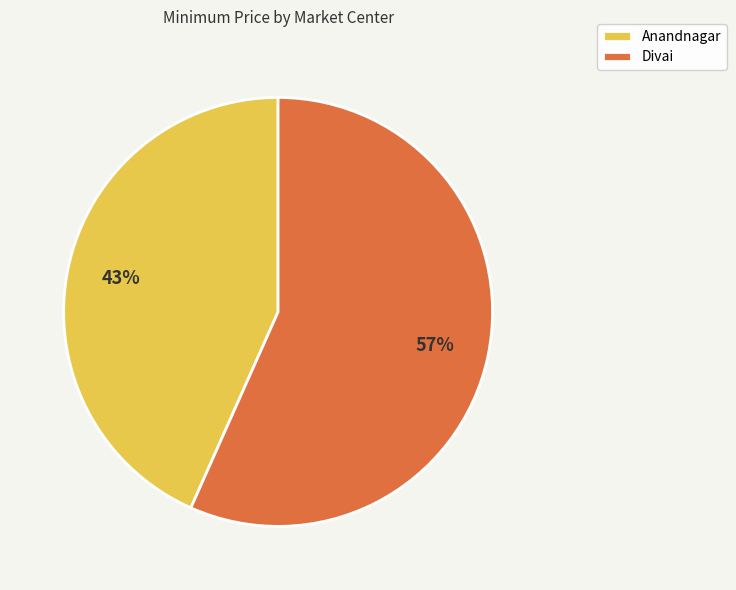

Is the sum of Divai and Anandnagar greater than half?

Yes